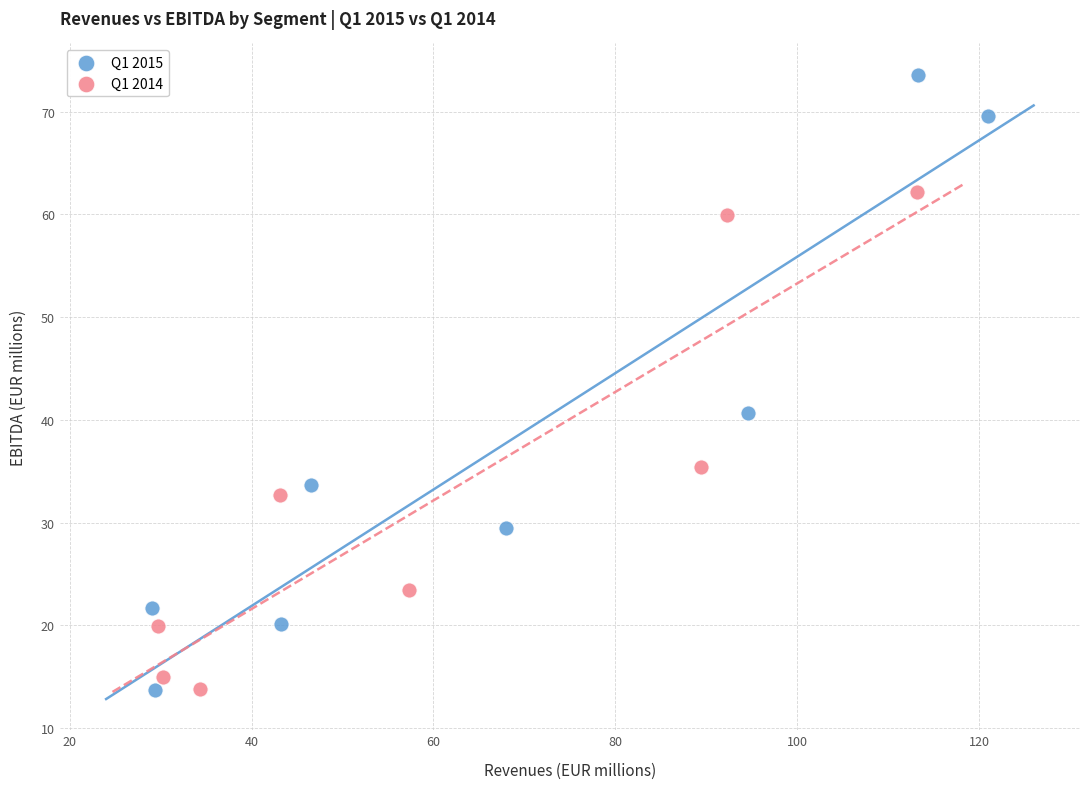

Which series has the widest spread of Y values?

Q1 2015